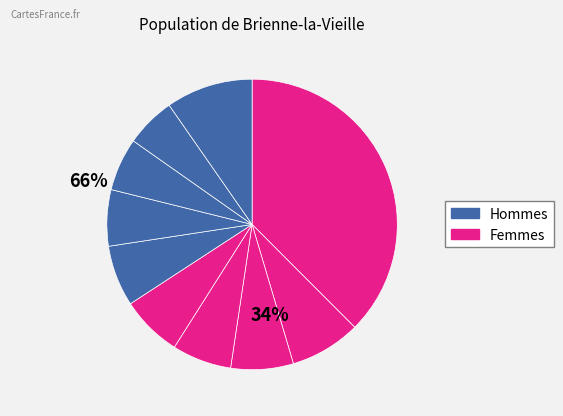

Count the number of slices in the pie.

10